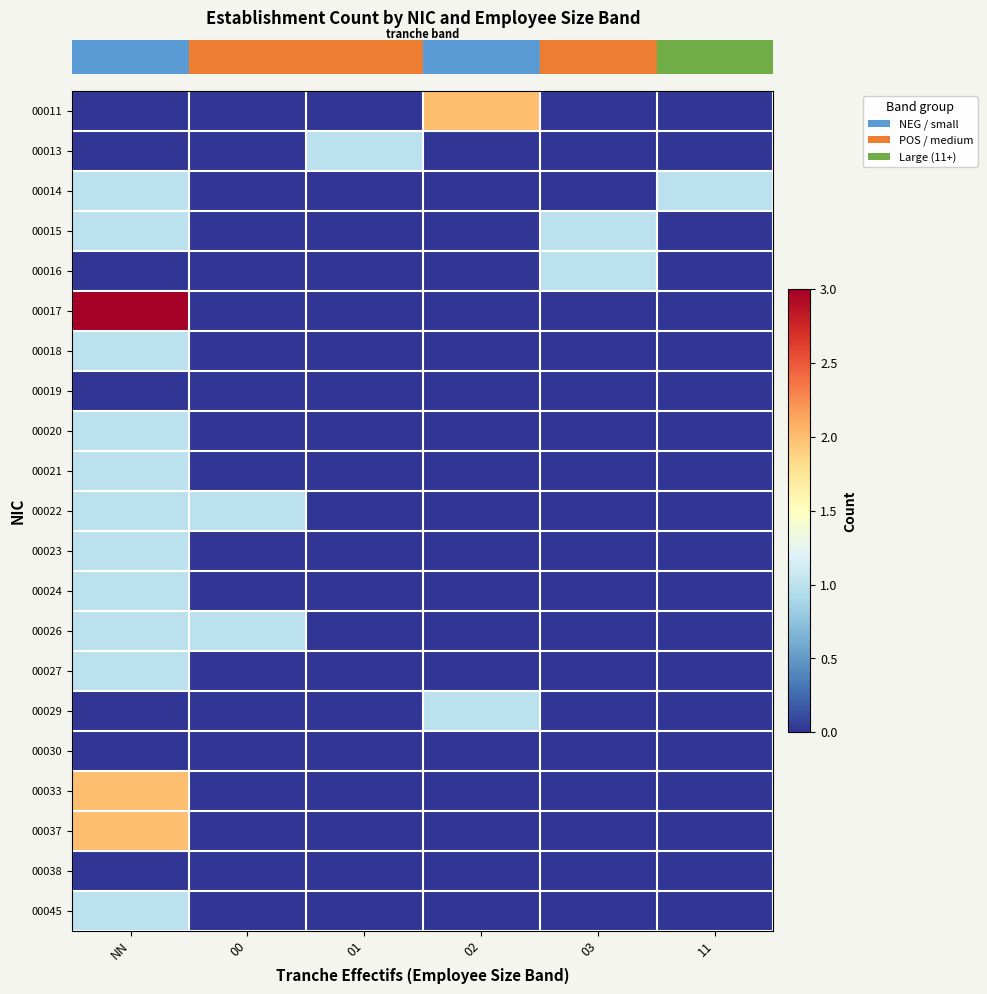

What is the difference between the highest and lowest values at 11?

1